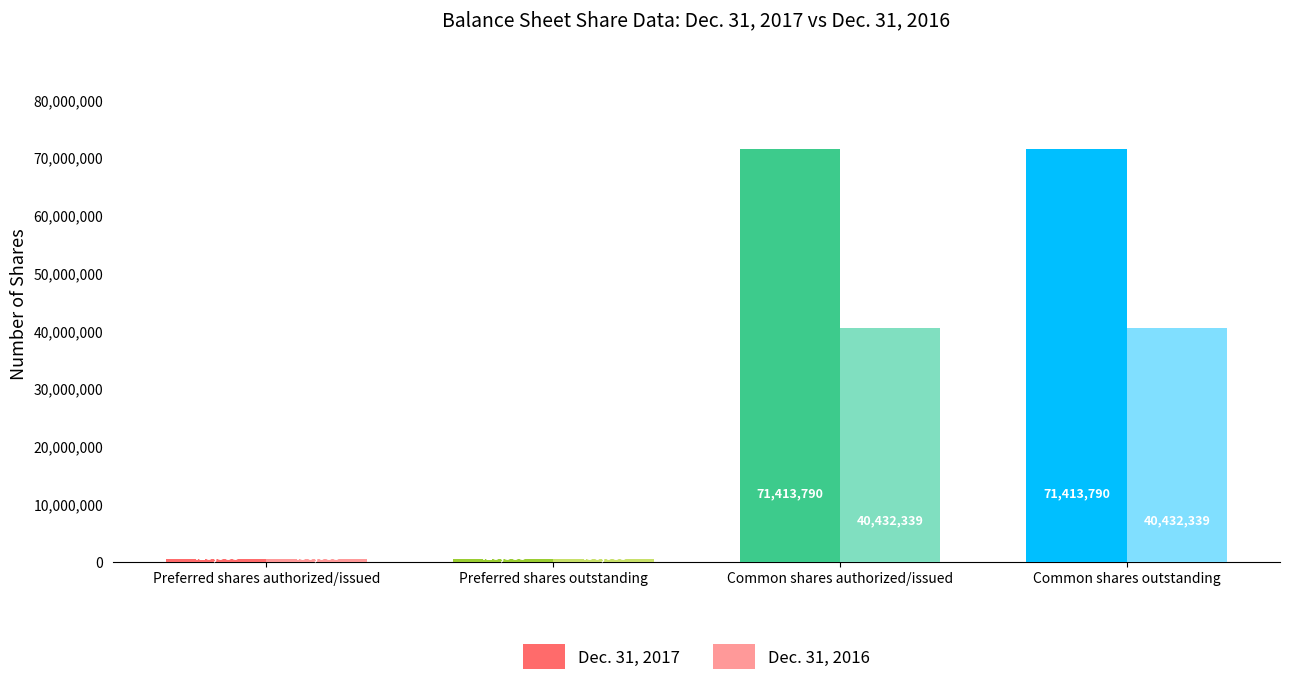

The value of Dec. 31, 2016 at Common shares authorized/issued is 40432339. True or false?

True